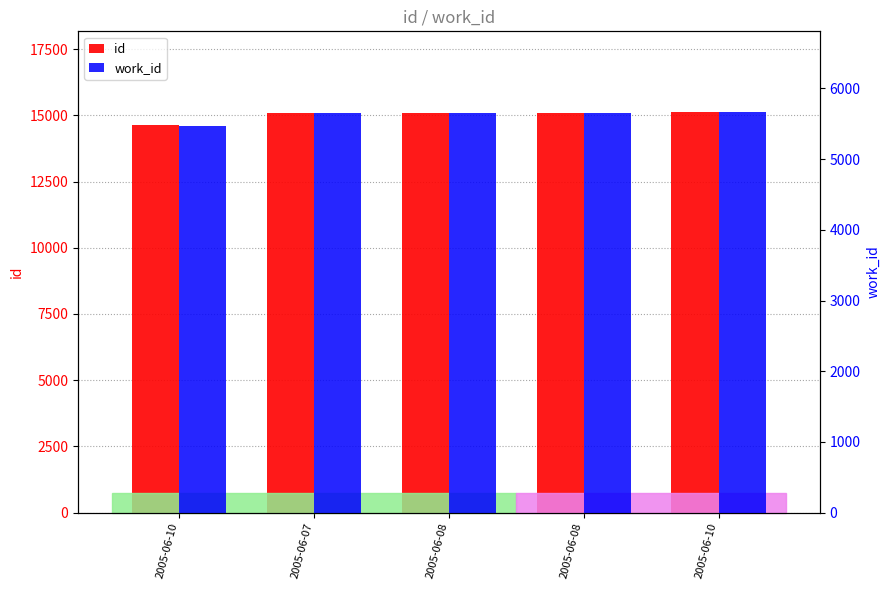

Between 2005-06-10 and 2005-06-08, which series saw the biggest shift?

id